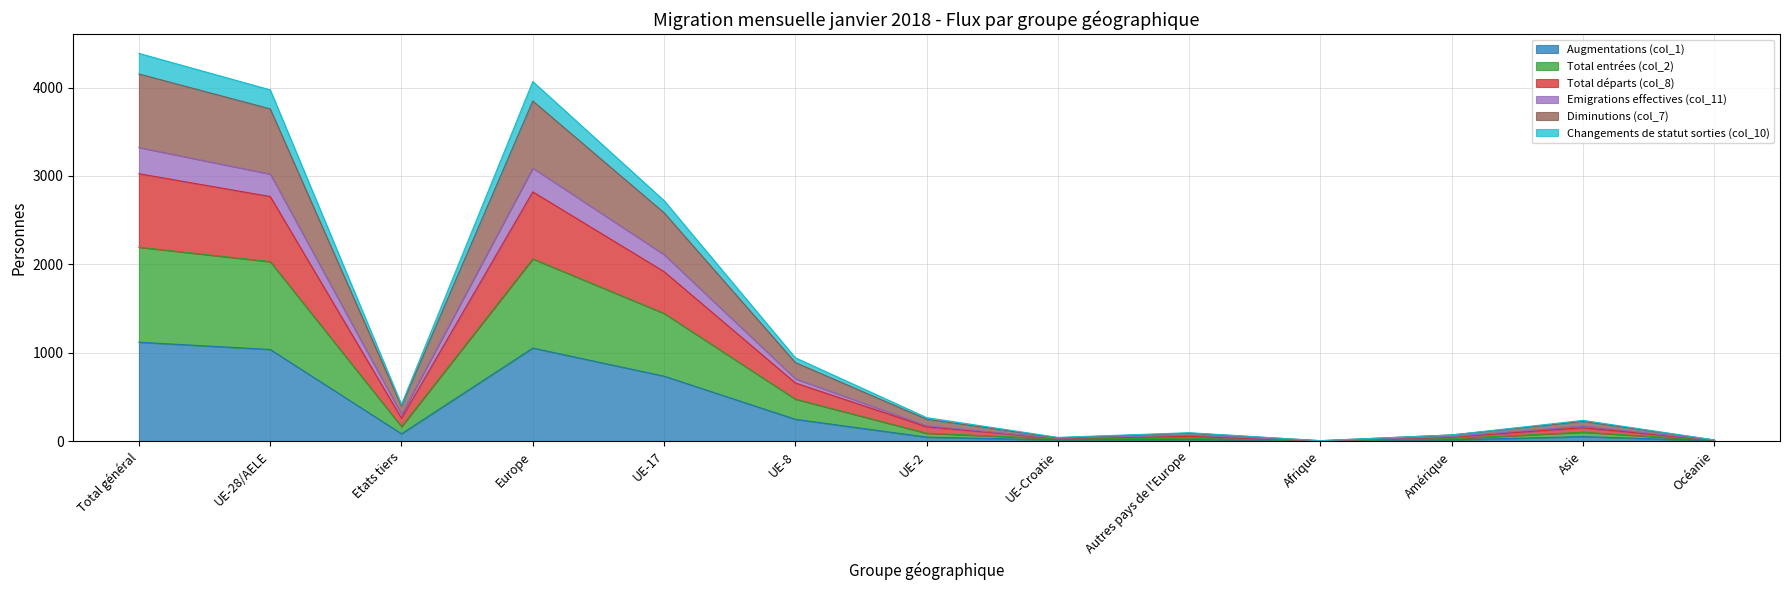

What is the maximum value shown in the chart?

4387